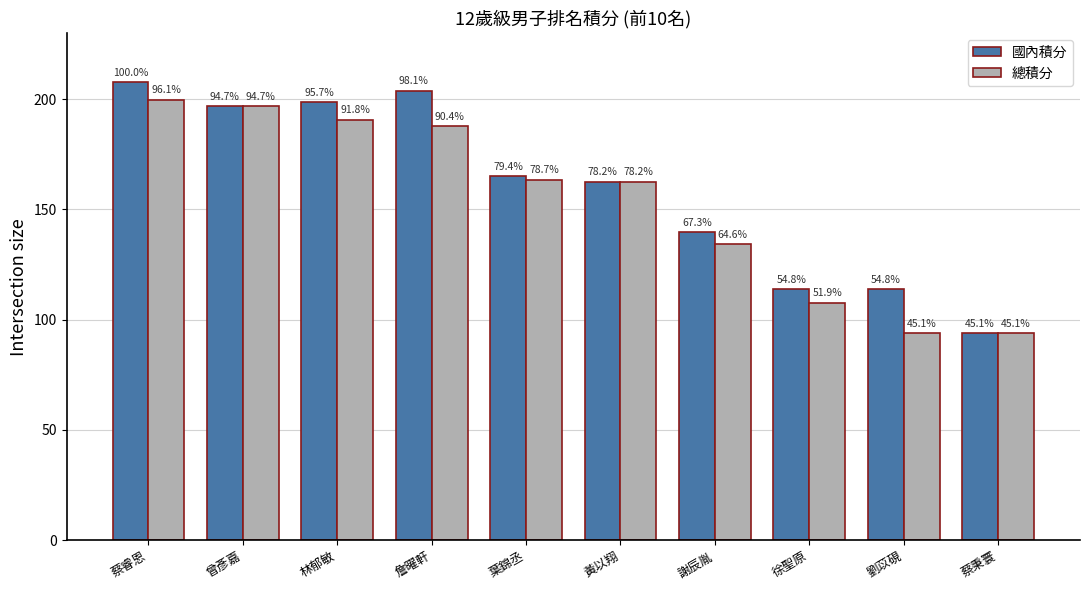

What is the sum of all 國內積分 values?

1595.5